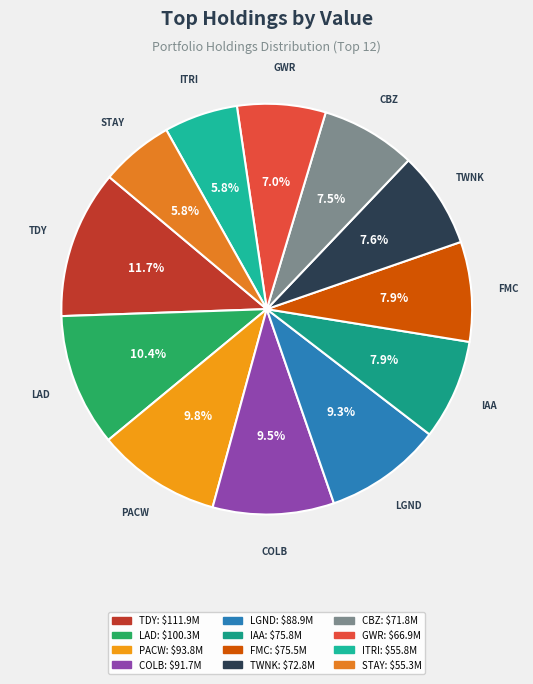

Count the number of slices in the pie.

12